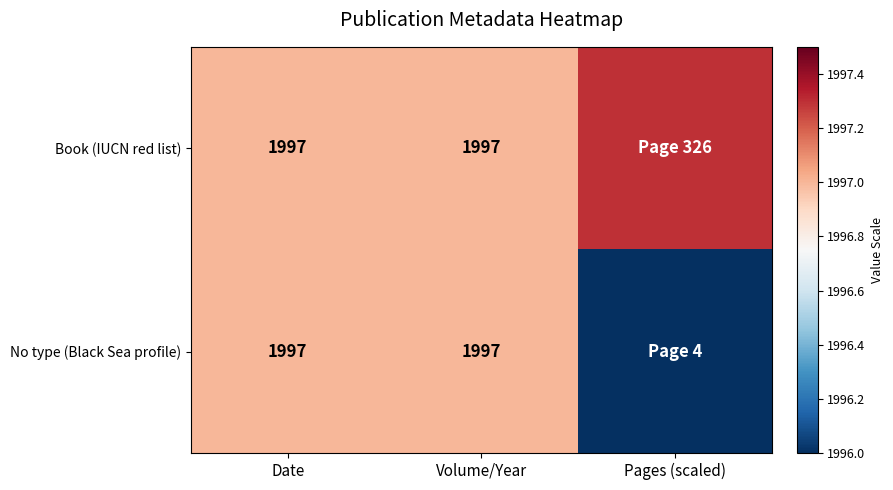

At how many categories does at least one series exceed 1996?

3